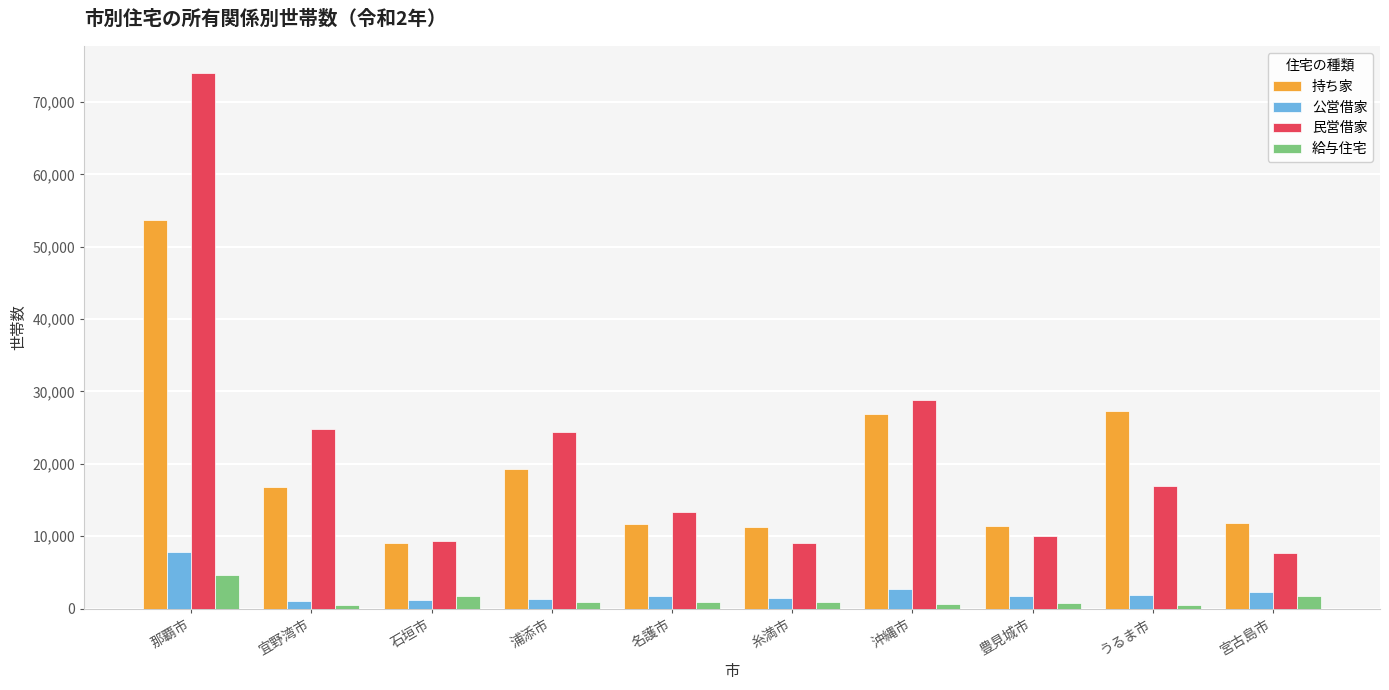

How many series are shown in this chart?

4